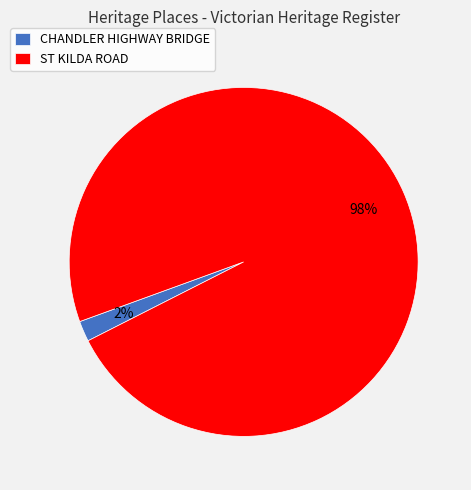

The ST KILDA ROAD slice represents 98% of the pie. True or false?

True